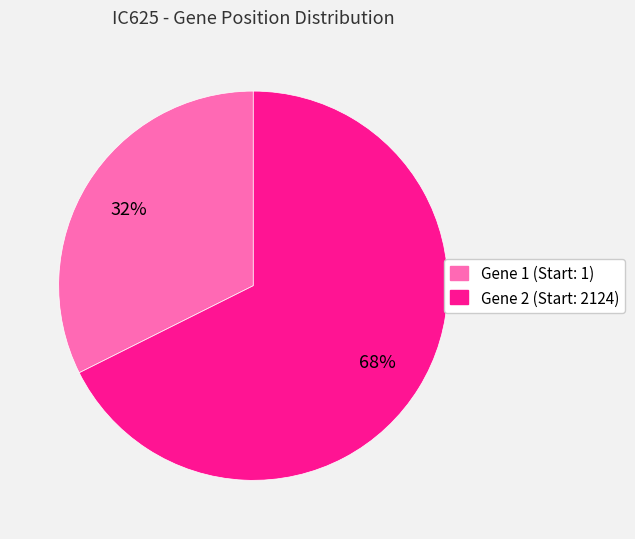

What percentage is the Gene 2 (Start: 2124) slice, to the nearest percent?

68%